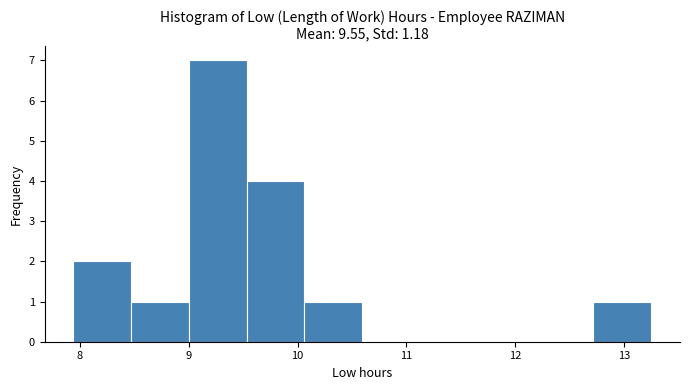

How tall is the bar that spans 12.7 to 13.3 on the x-axis? Neither the bar edges nor the heights are printed on the chart, so give them approximately, as read against the axes.

1